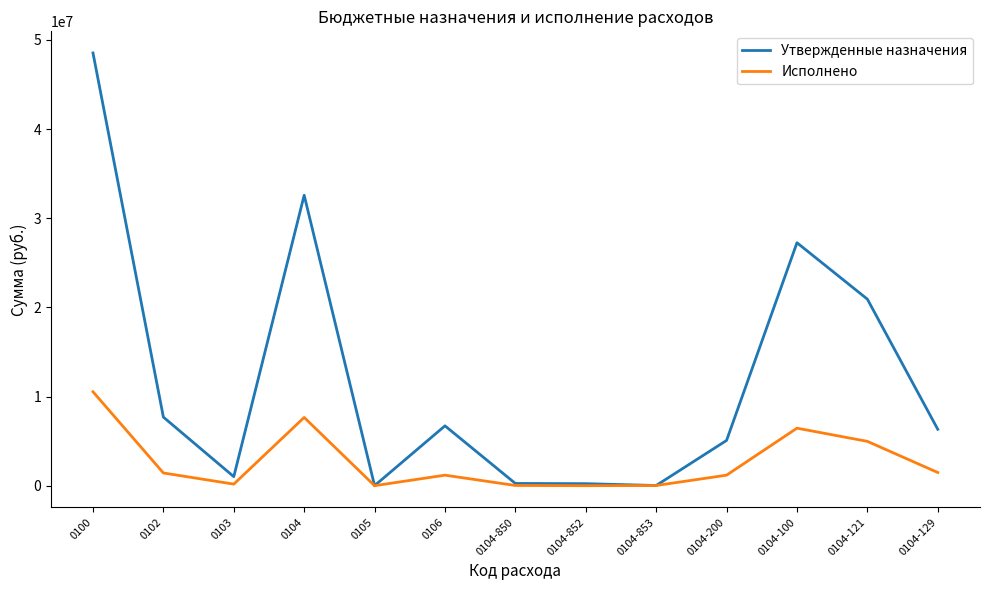

At 0102, list the series in order from smallest to largest.

Исполнено, Утвержденные назначения